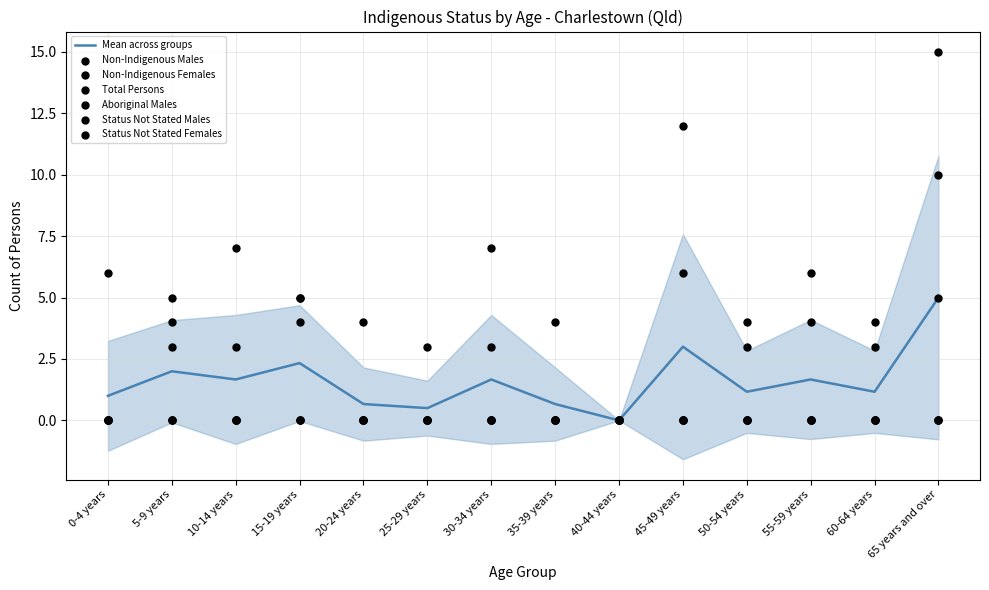

What is the total value across all series at 0-4 years?

6